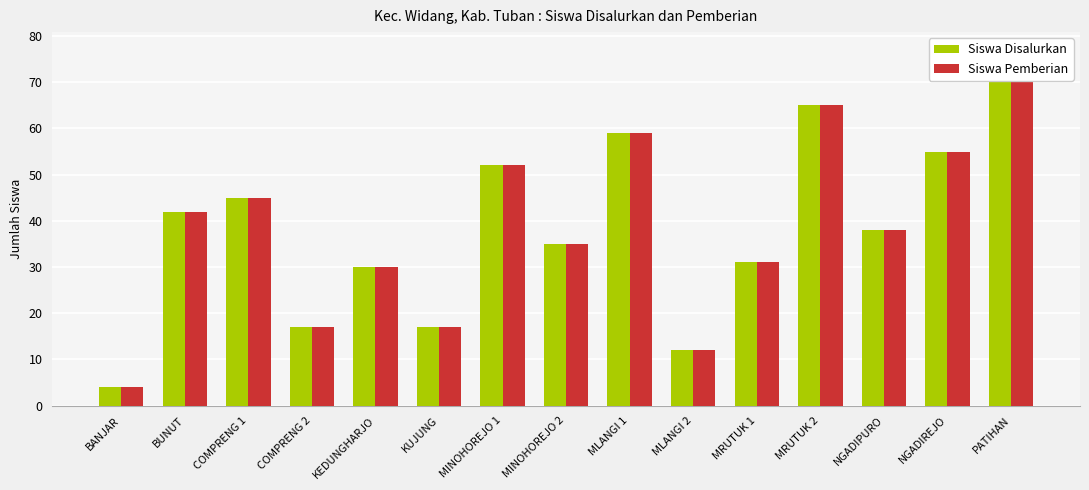

What position from the right is COMPRENG 1?

13